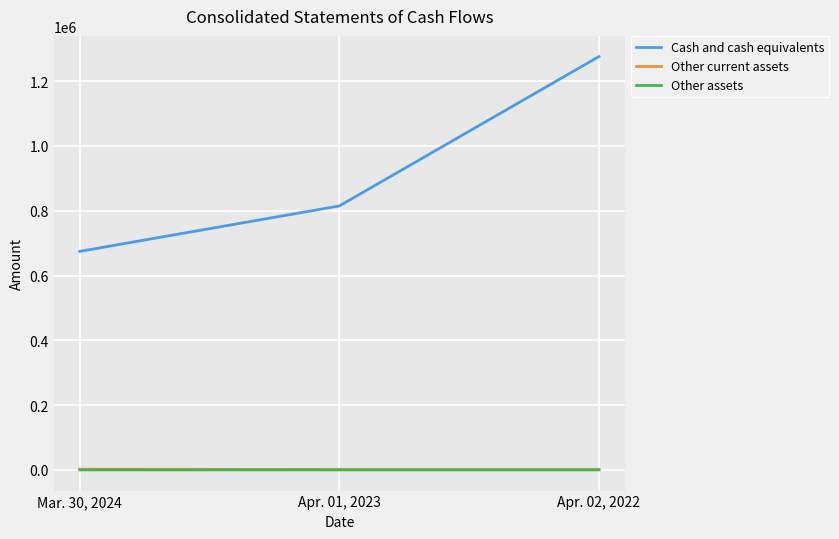

Between Mar. 30, 2024 and Apr. 01, 2023, which series saw the biggest shift?

Cash and cash equivalents